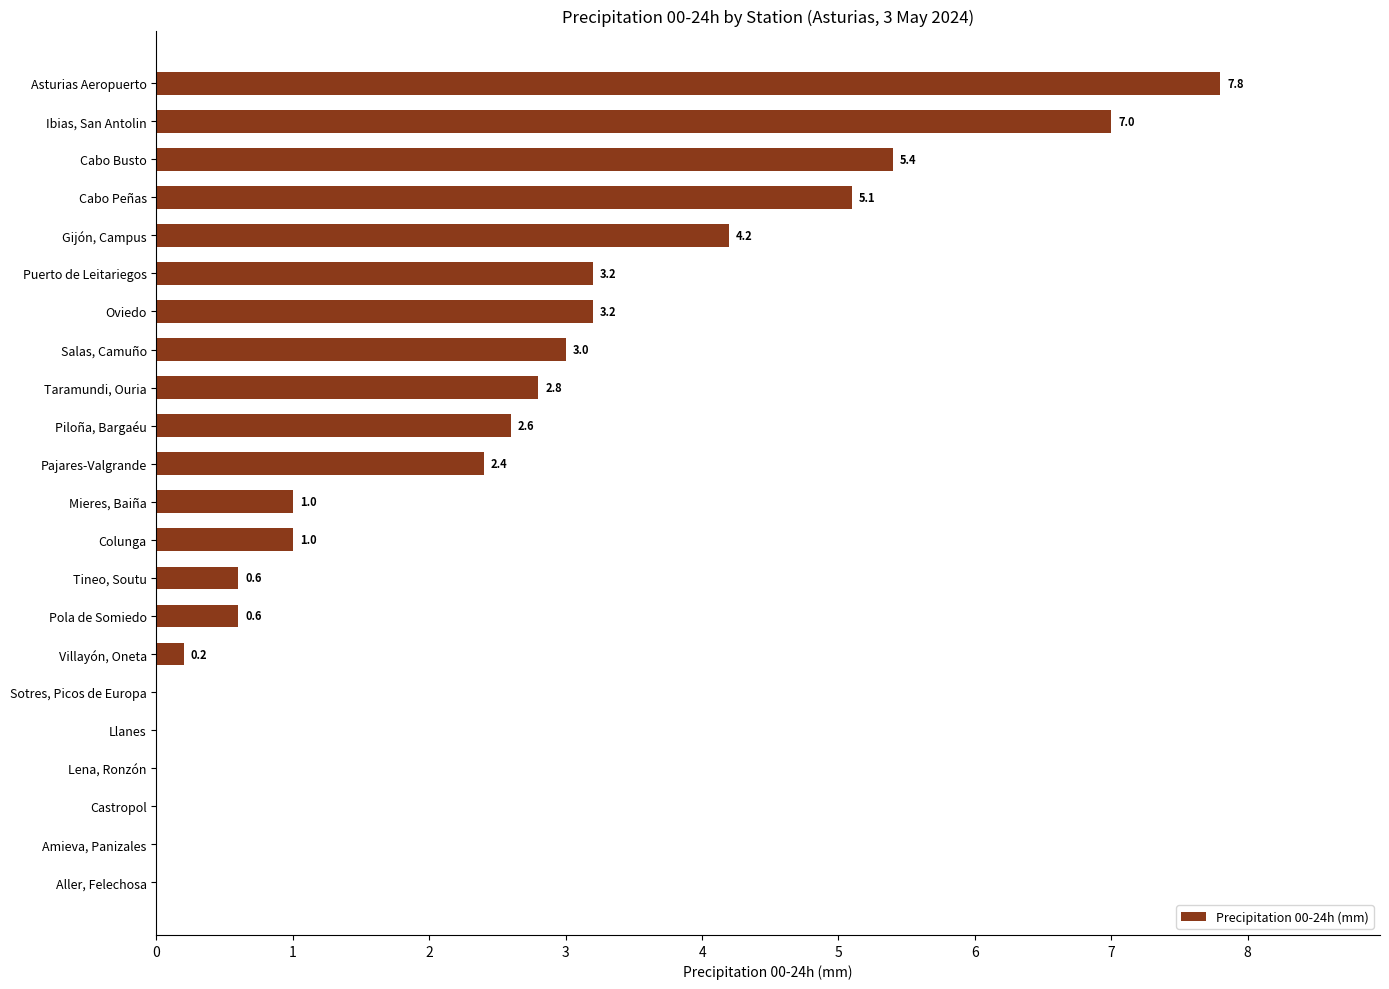

What is the sum of all values?

50.1